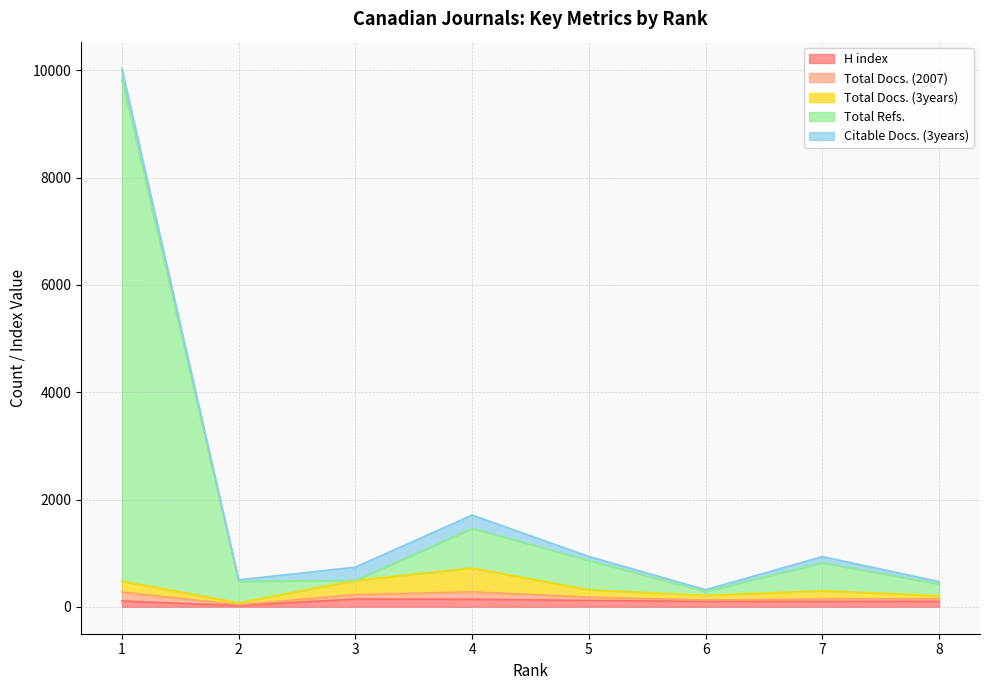

What is the value of the Total Refs. point at the 4th from the left?

742